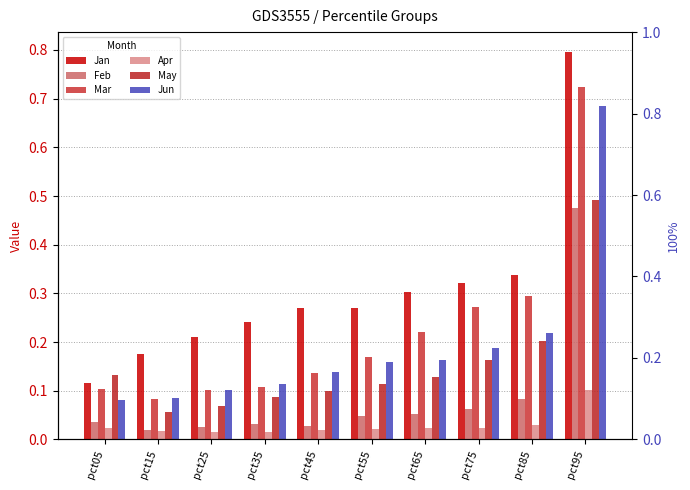

What is the total value across all series at pct85?

1.2